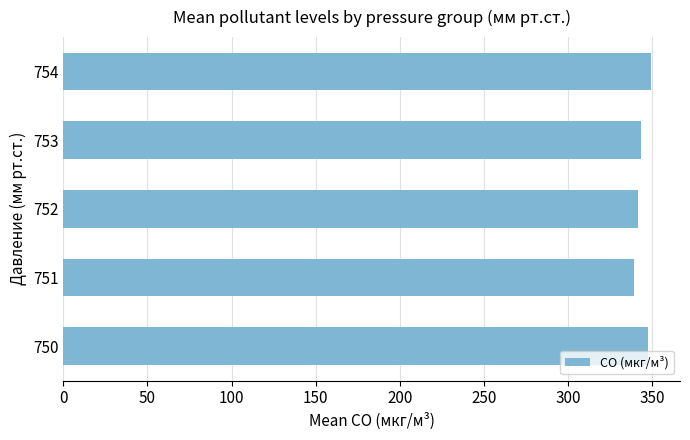

Approximately how many times larger is the value at 753 compared to 754?

1.0